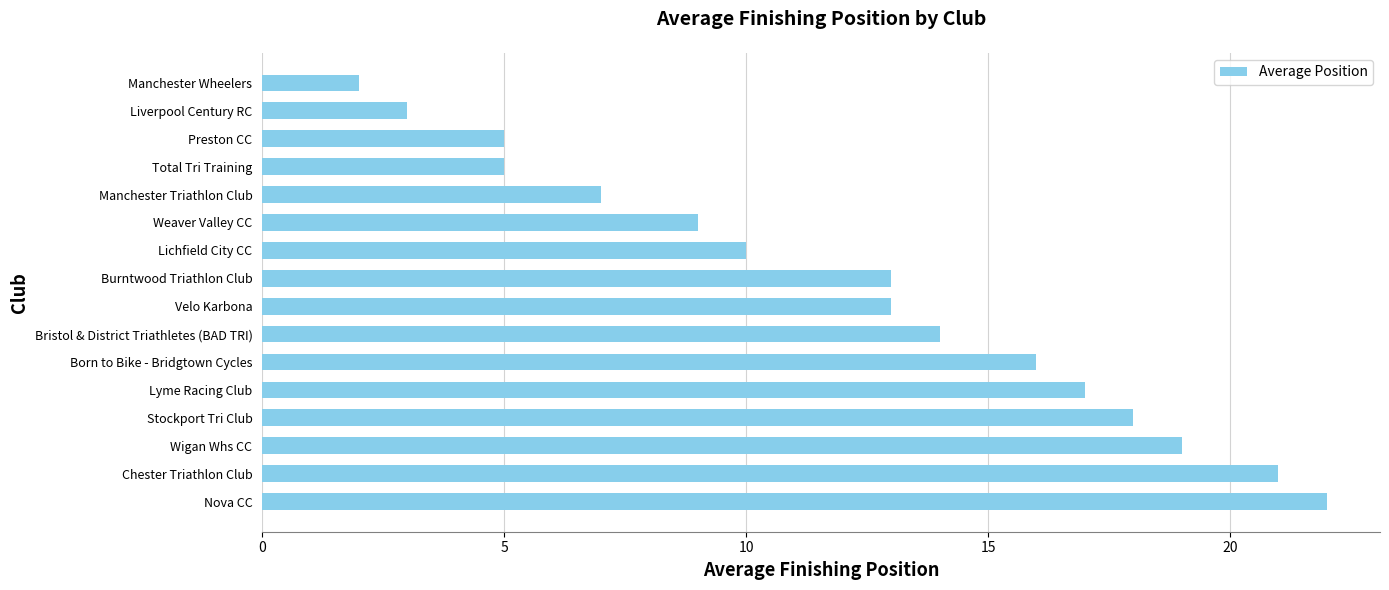

What is the minimum value shown in the chart?

2